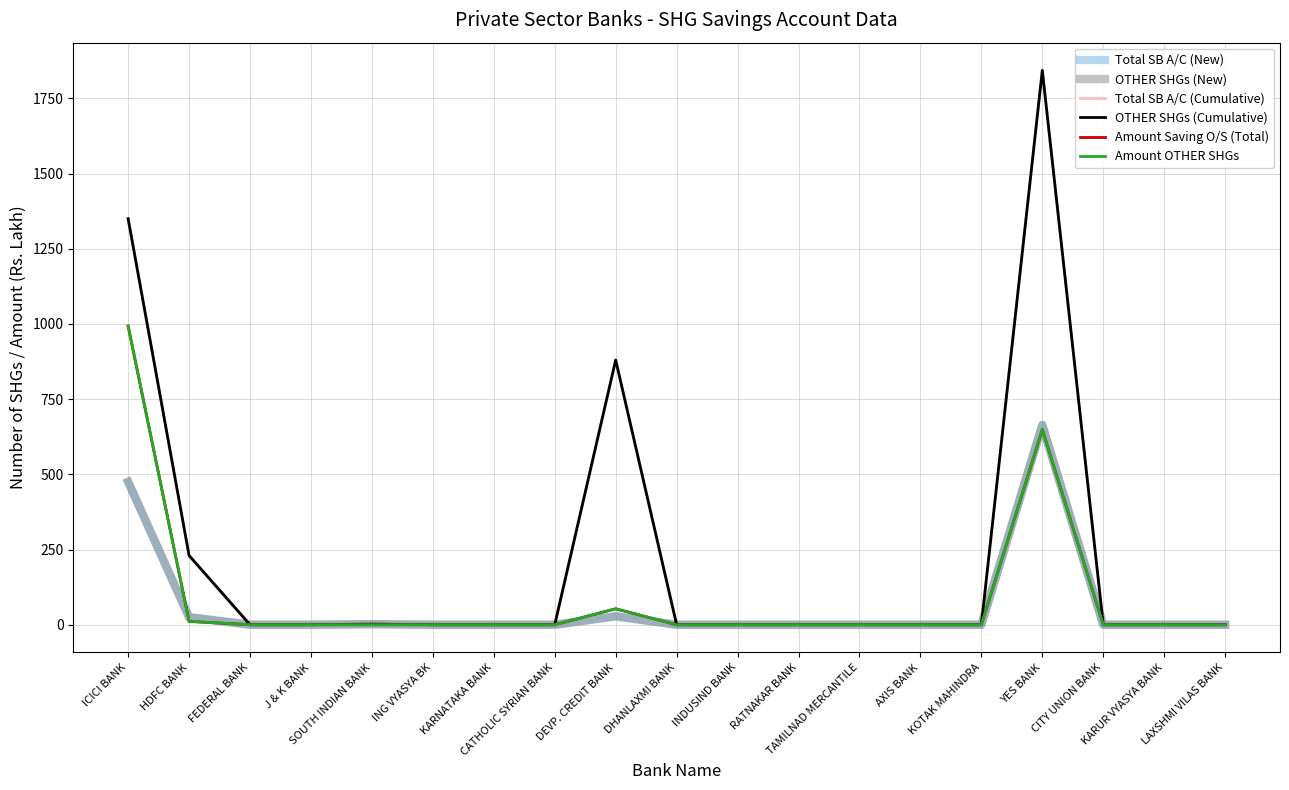

Is it true that Total SB A/C (New) equals 1 at SOUTH INDIAN BANK?

False